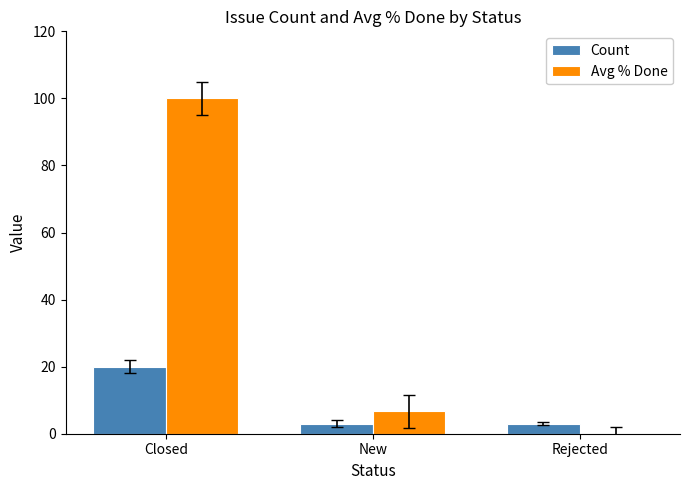

How many series are shown in this chart?

2